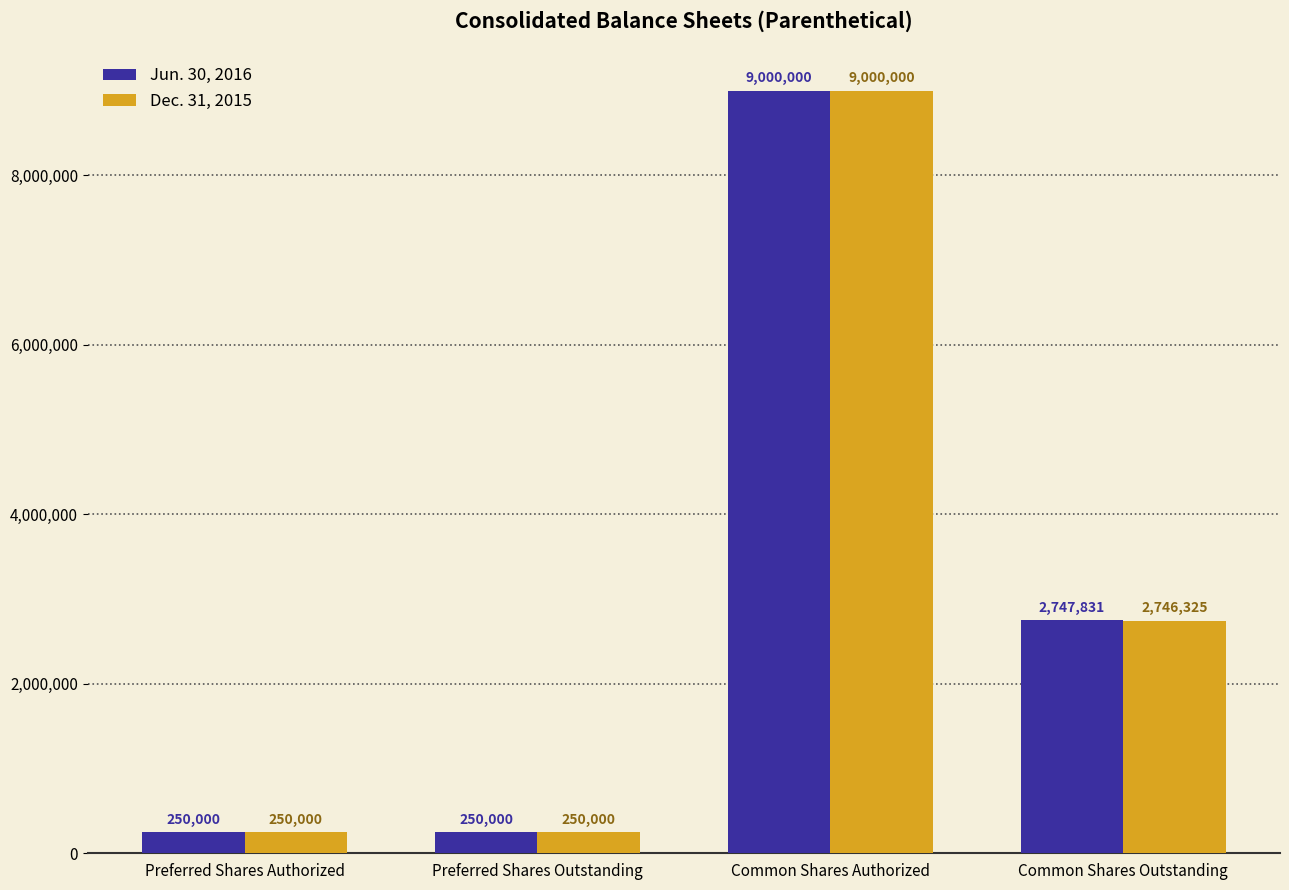

What is the difference between the highest and lowest values at Common Shares Outstanding?

1506